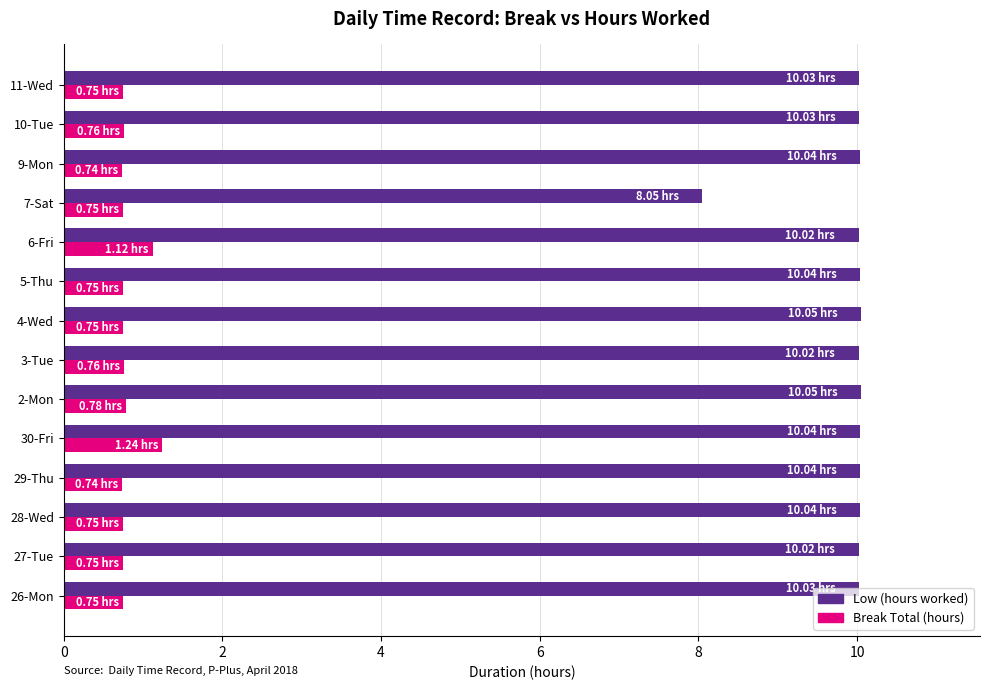

What is the sum of all Break Total (hours) values?

11.4